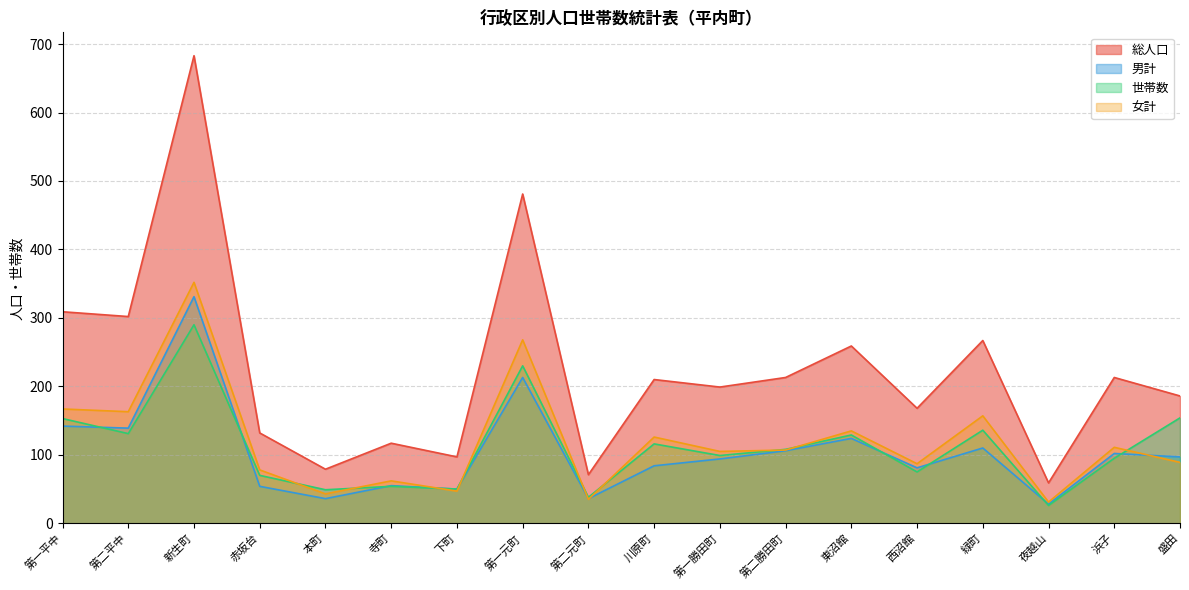

List the series in order of their peak value, lowest first.

世帯数, 男計, 女計, 総人口